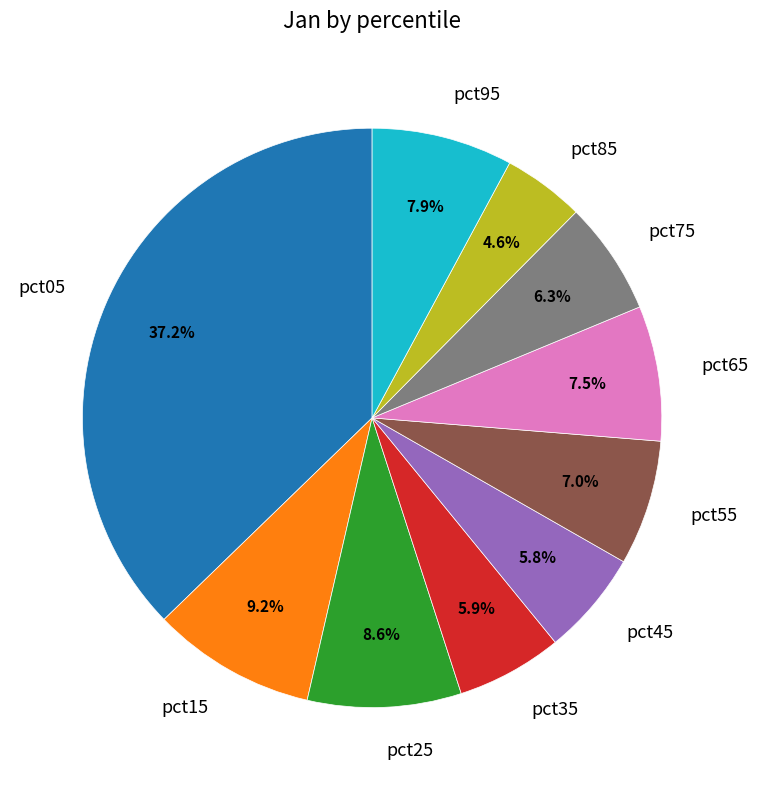

Is there any slice that represents more than half of the pie?

No